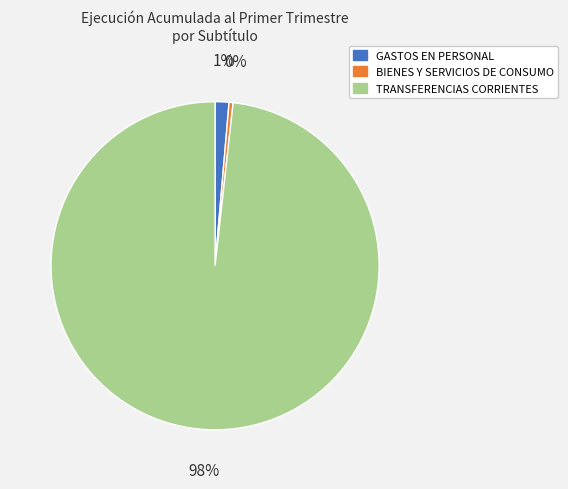

Which slice represents more than half of the pie?

TRANSFERENCIAS CORRIENTES